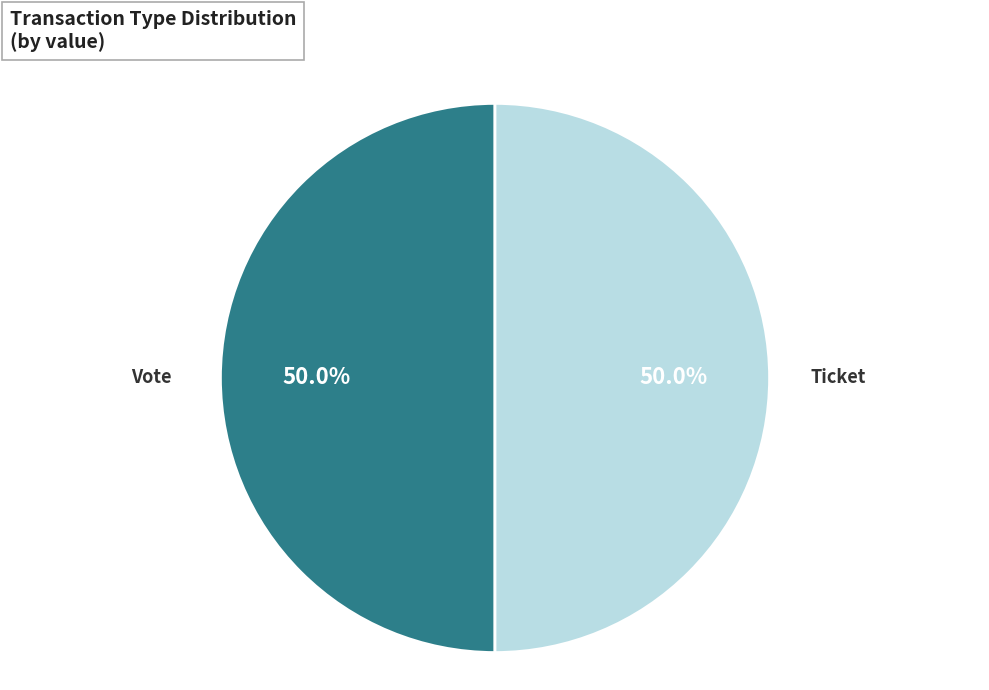

How many slices are in this pie chart?

2